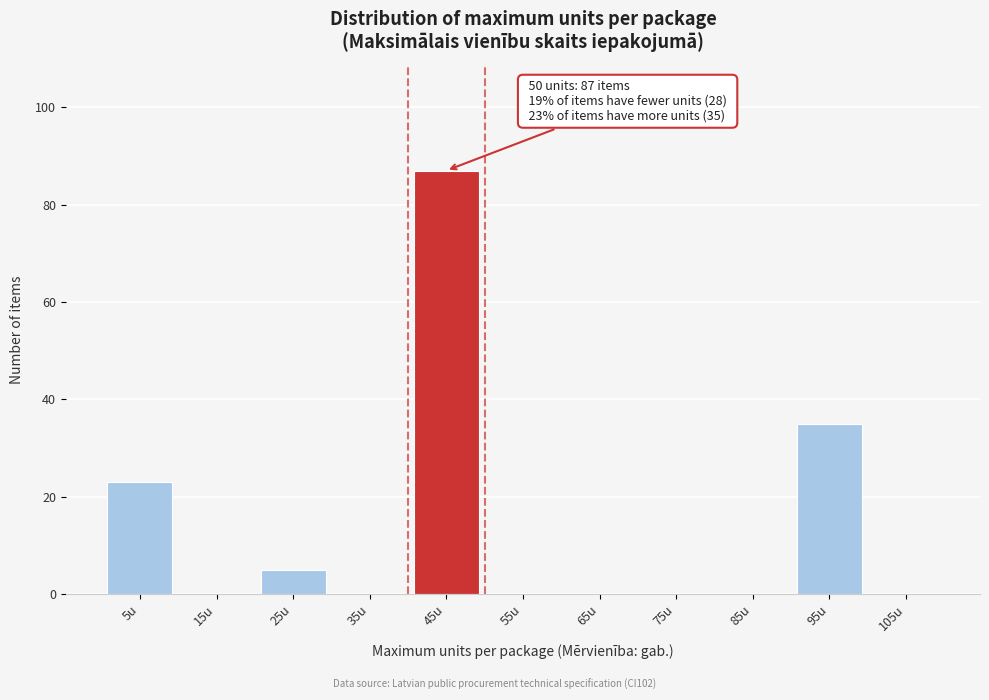

Reading left to right, transcribe all the data shown in this chart.

5u=23	15u=0	25u=5	35u=0	45u=87	55u=0	65u=0	75u=0	85u=0	95u=35	105u=0